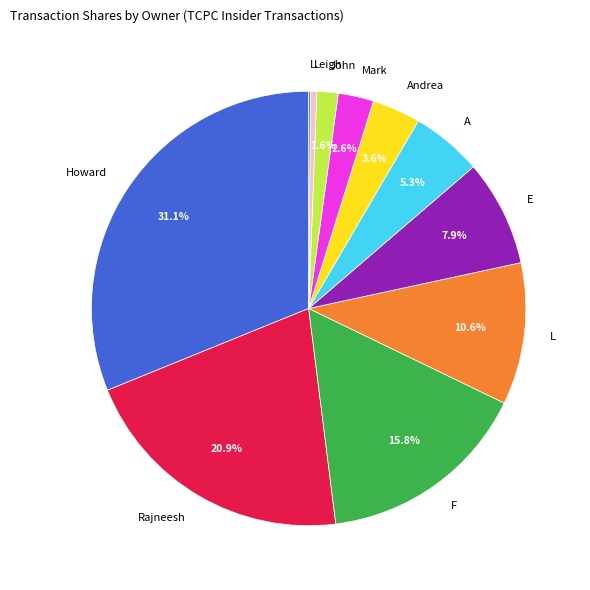

Is there a majority slice in this chart?

No